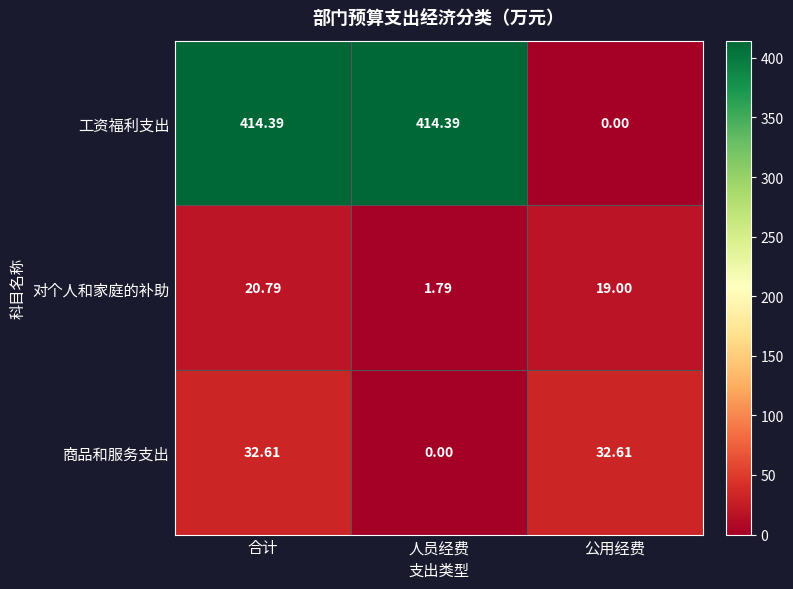

Which series has the largest total across all categories?

工资福利支出